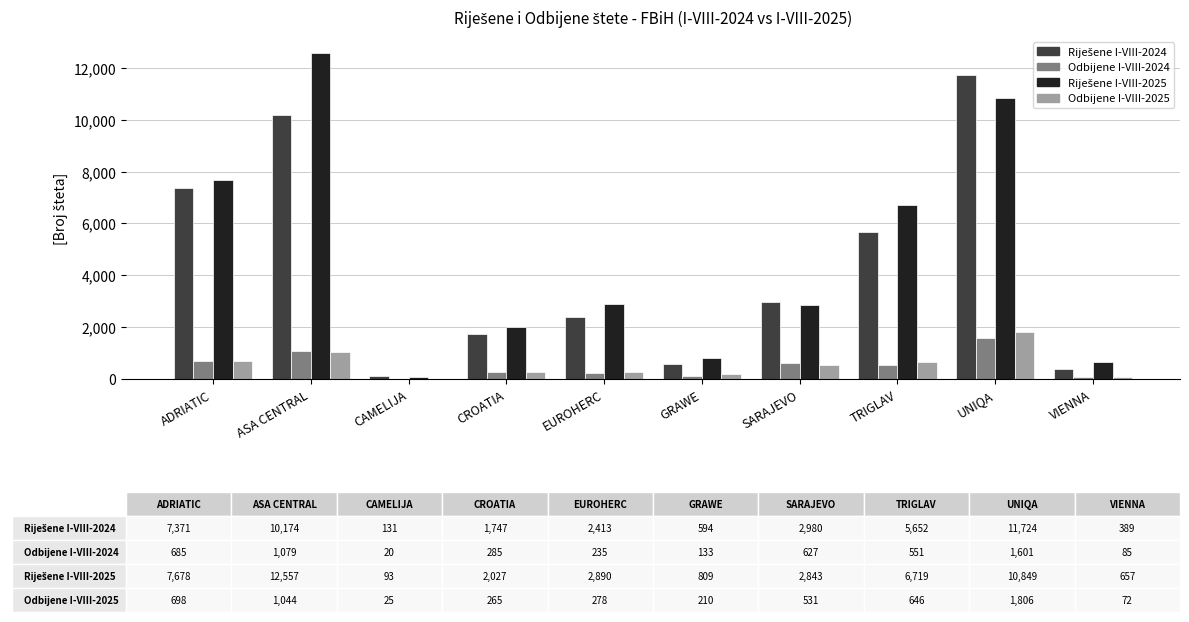

What is the total value across all series at ADRIATIC?

16432